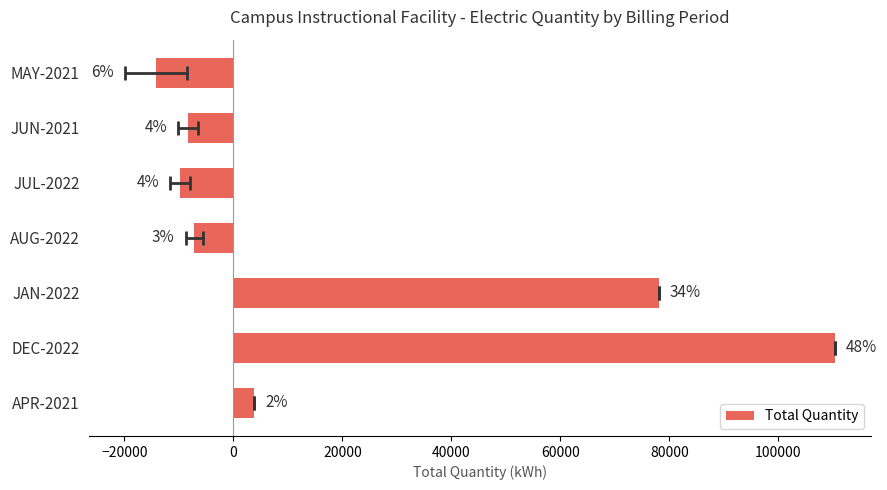

Are the bars horizontal?

Yes